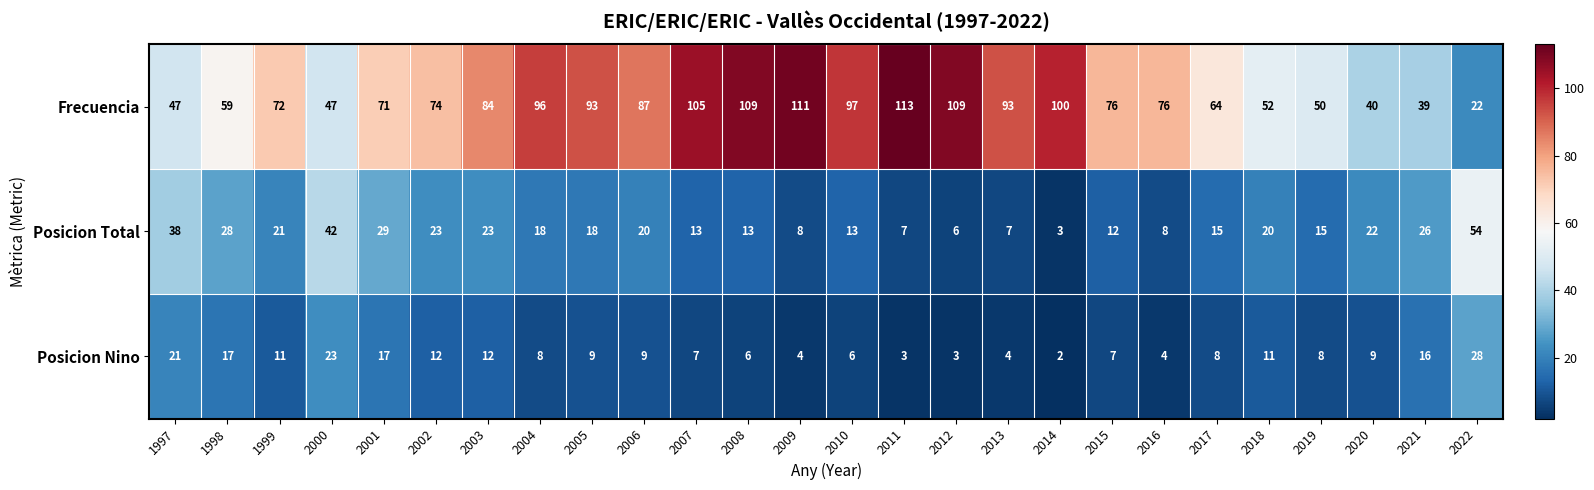

What is the difference between the Frecuencia values at 2006 and 2004?

9